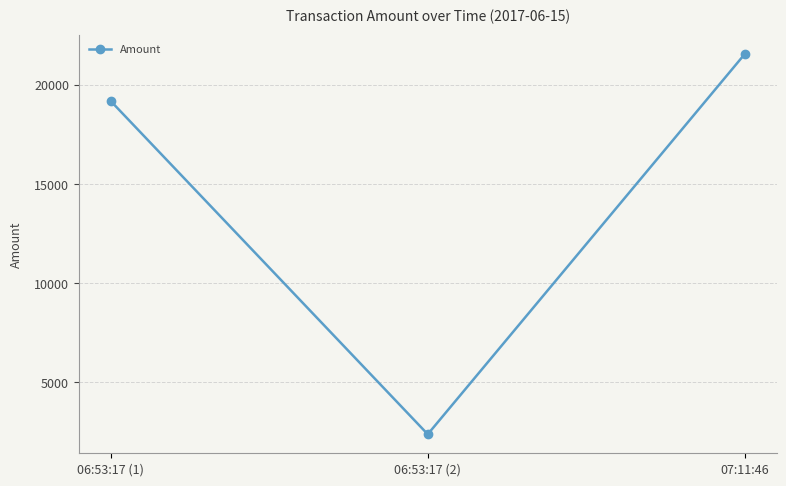

How many data points are less than 19187?

1